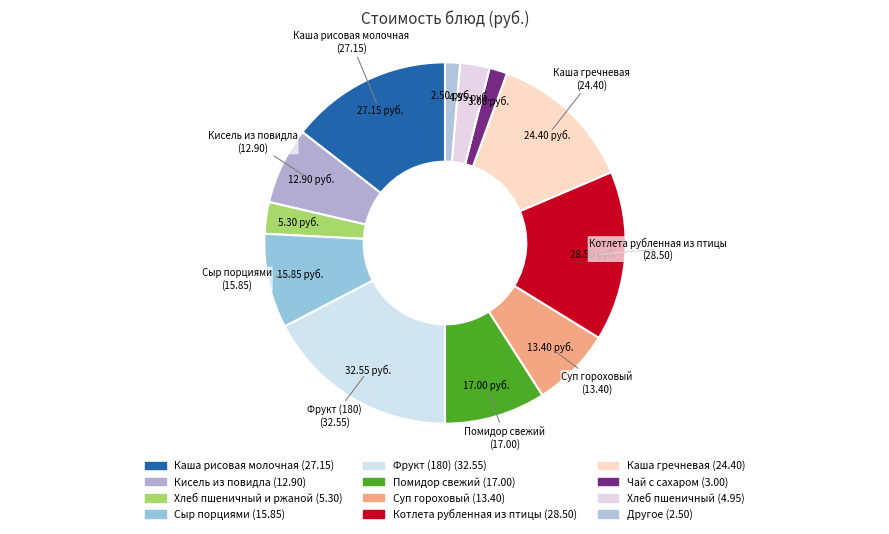

How many segments does this pie chart have?

12